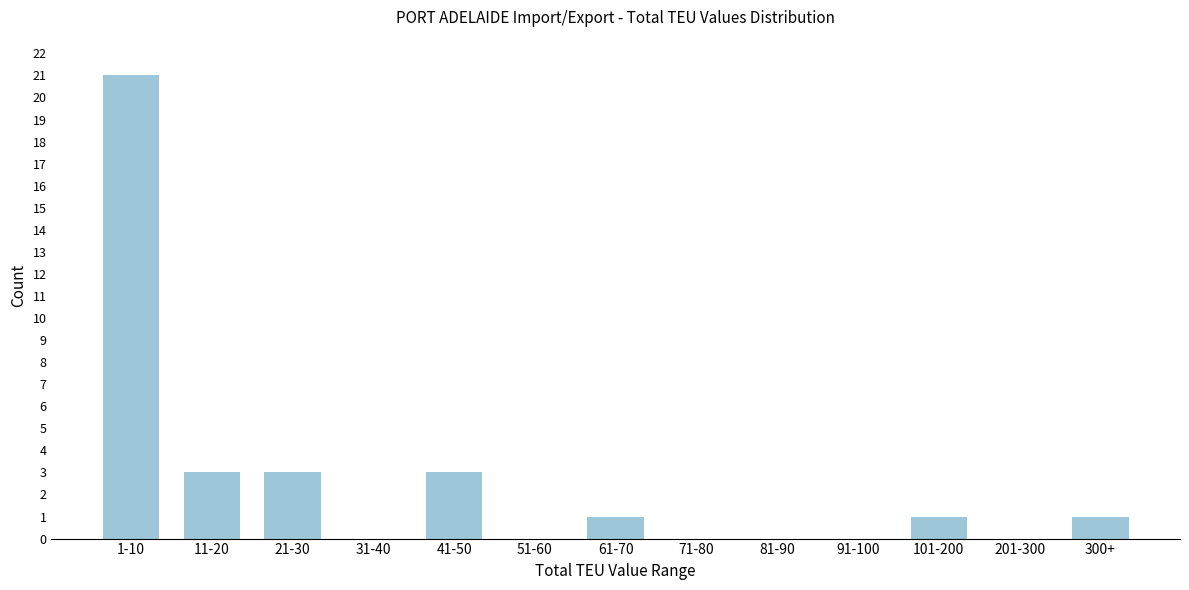

Which category has the highest value across all series?

1-10